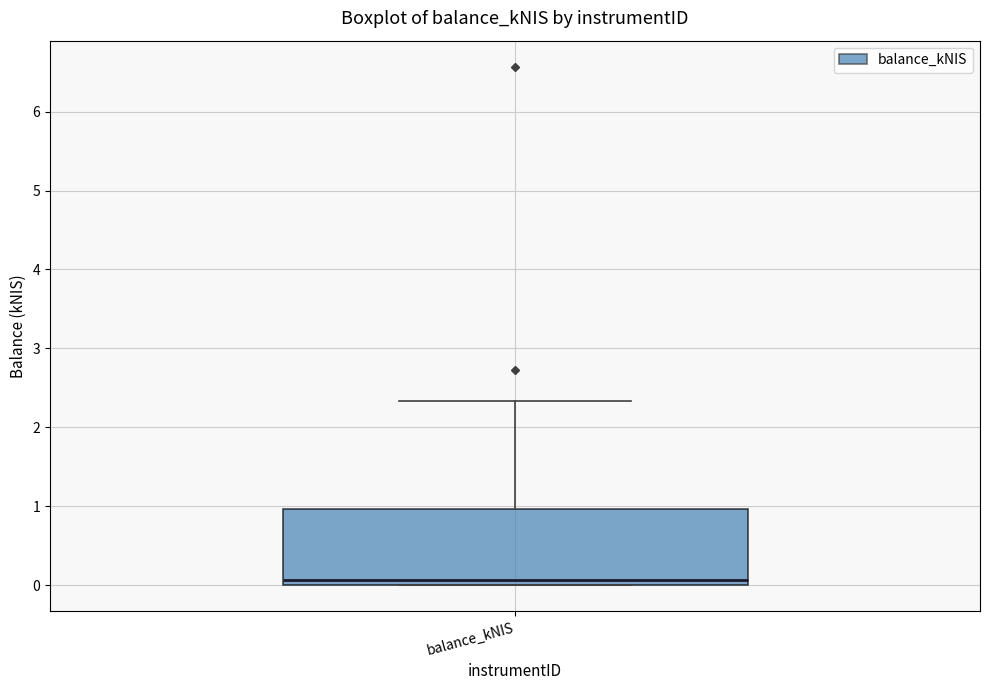

Read this box plot against the y-axis: the position of the median line, the range covered by the box, and the ends of both whiskers. The values are not printed on the chart, so give them approximately, as read against the axis.

median 0.1, box 0.0 to 1.0, whiskers 0.0 to 2.3